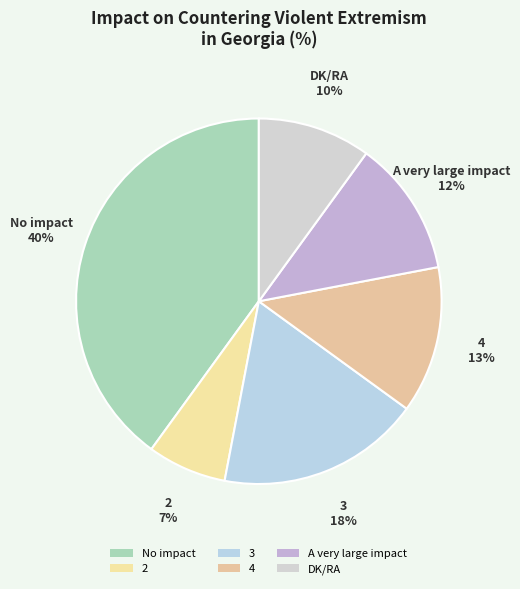

Between DK/RA and A very large impact, which is larger?

A very large impact